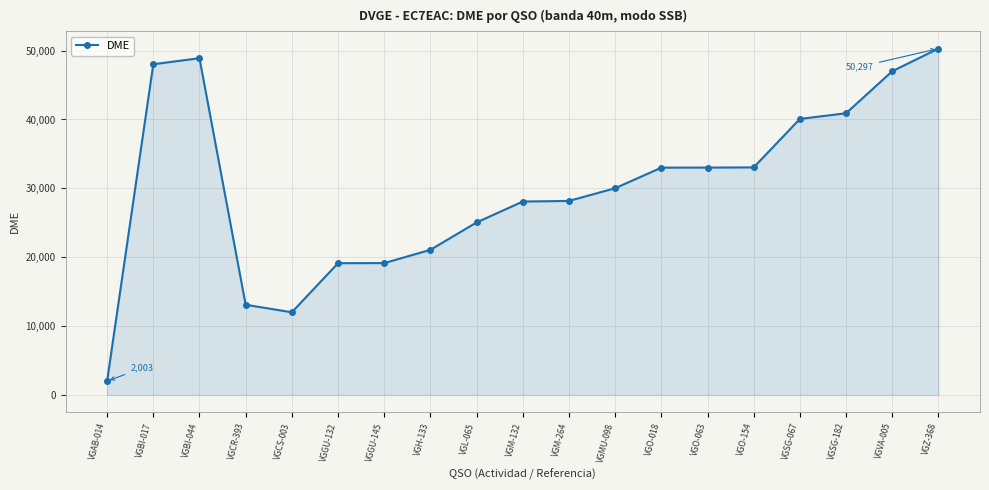

Is it true that the value at VGSG-182 is 40906?

True